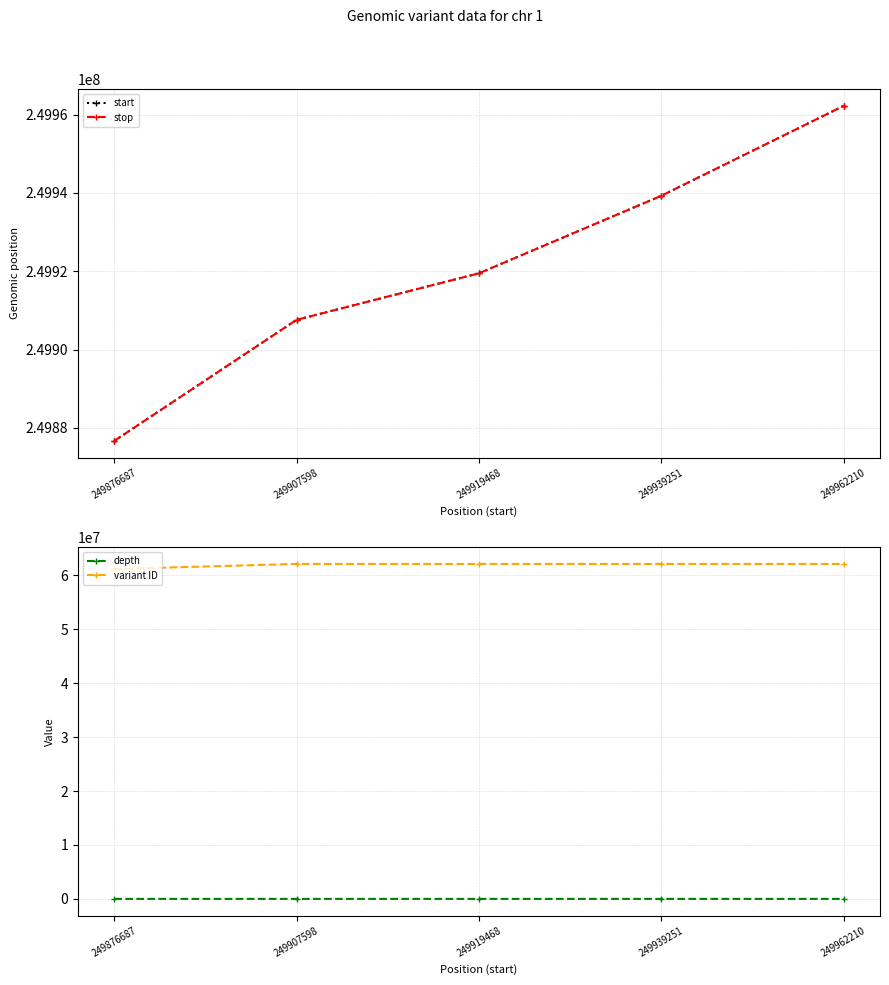

The value of stop at 249876687 is 249876688. True or false?

True